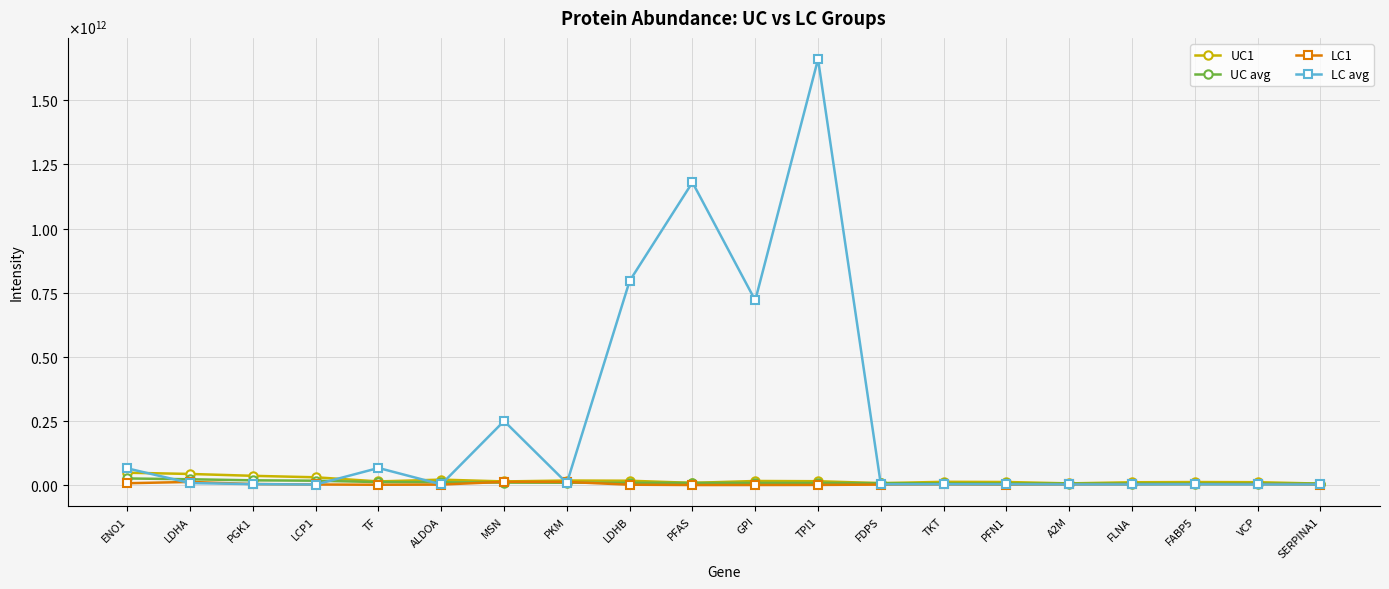

What are all the series names shown in the legend?

UC1, UC avg, LC1, LC avg